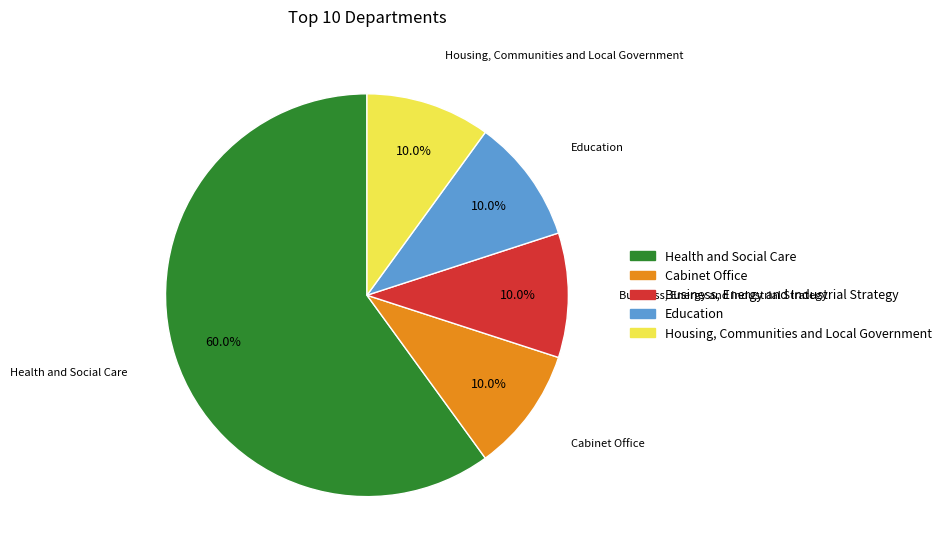

What is the majority slice?

Health and Social Care